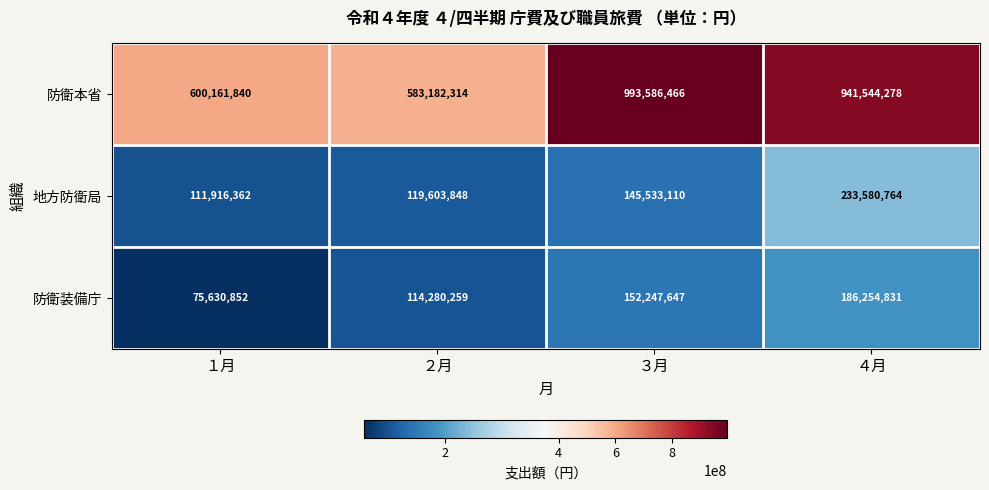

How many data points does each series have?

4